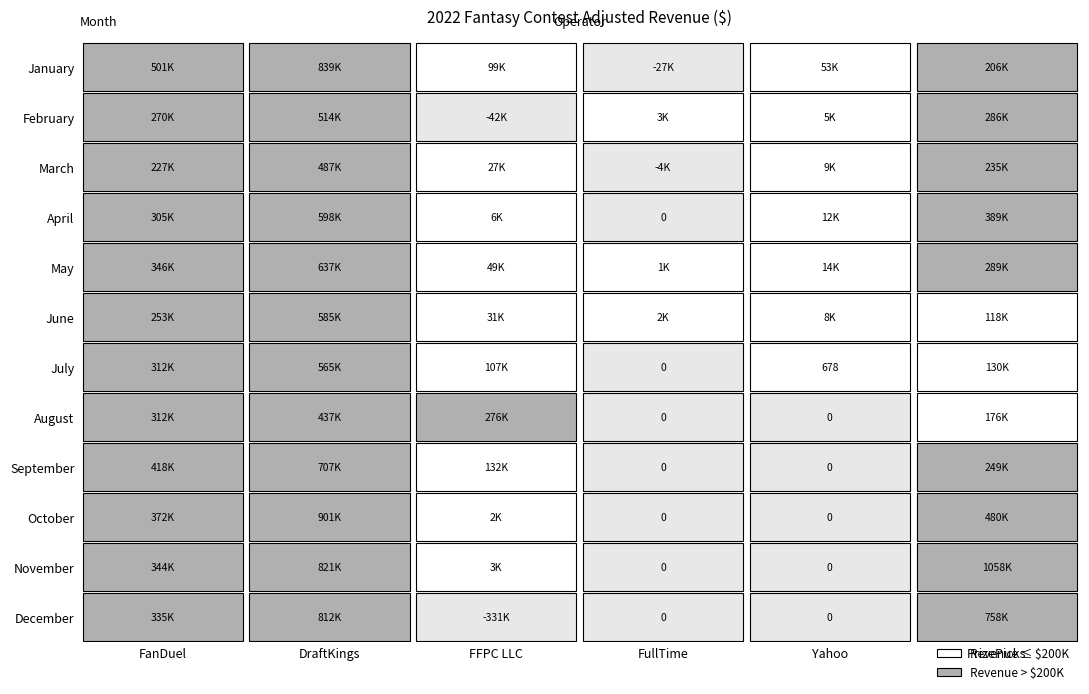

How many categories are shown in the chart?

6